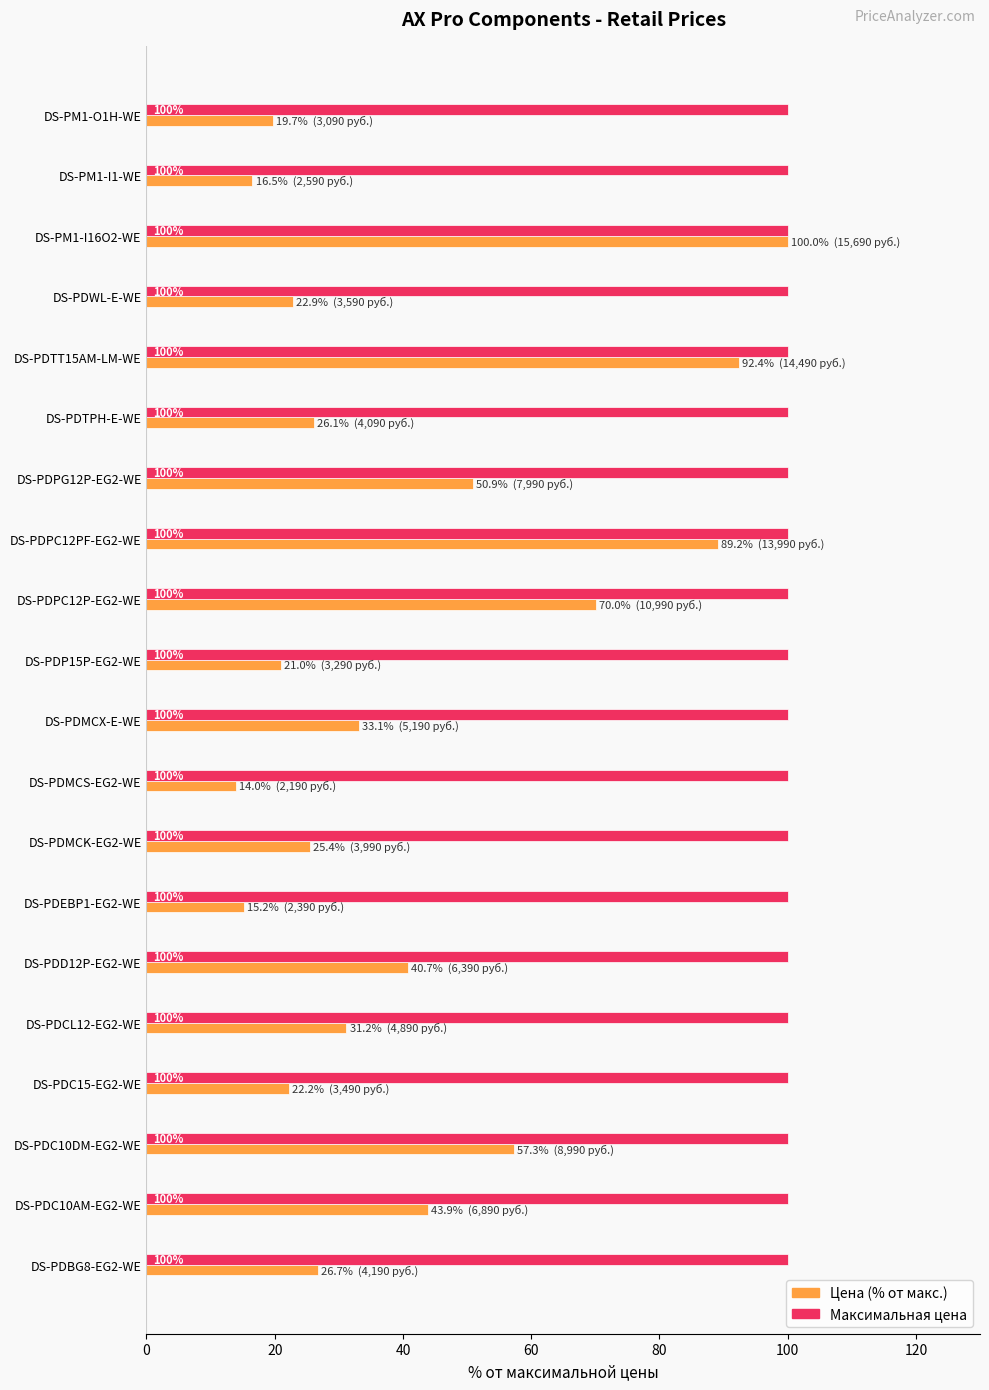

Which series has the largest range (max minus min)?

Цена (% от макс.)